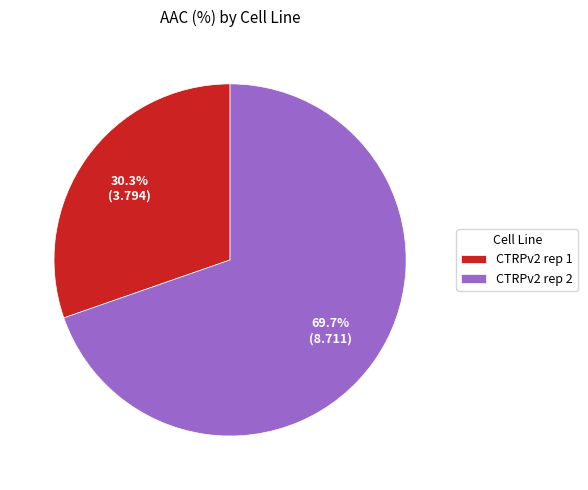

What is the ratio of the value at CTRPv2 rep 2 to the value at CTRPv2 rep 1?

2.3